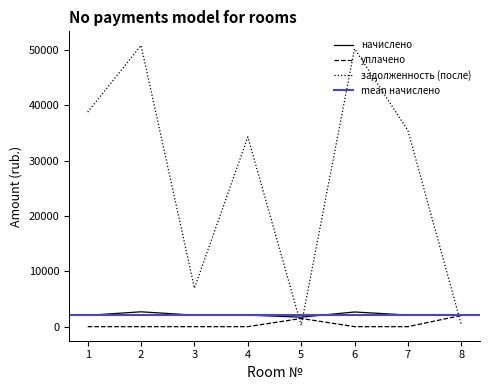

True or false: уплачено has a value of -1282.1 at 3.

False